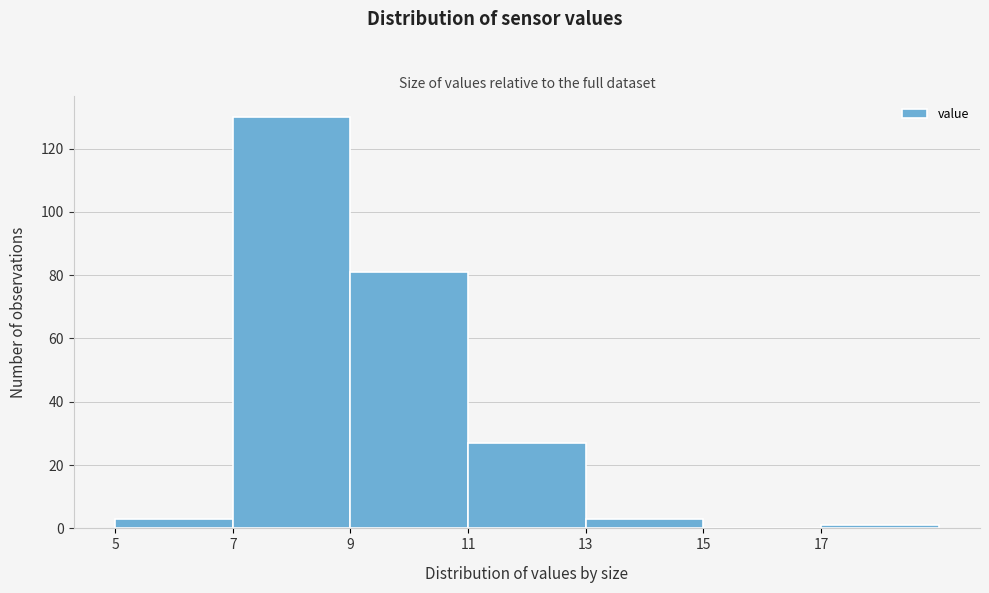

Reading left to right, list every bar in this chart as the range it spans on the x-axis followed by its height. The values are not printed on the chart, so give them approximately, as read against the axis.

5 to 7: 4
7 to 9: 130
9 to 11: 82
11 to 13: 28
13 to 15: 4
15 to 17: 0
17 to 19: under 2